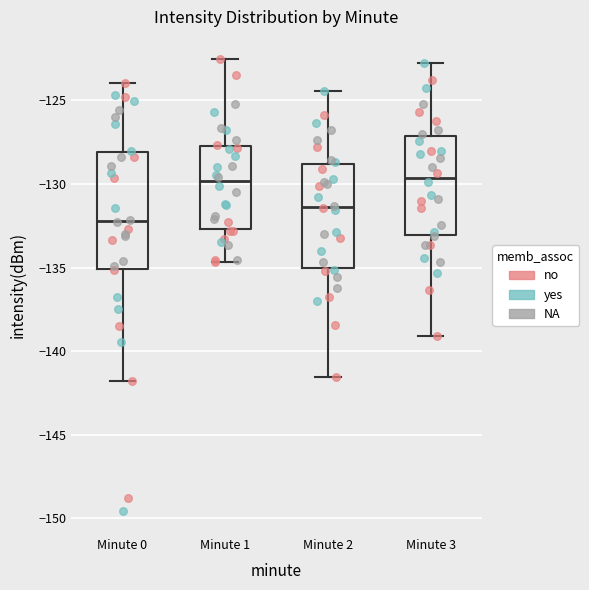

Comparing the boxes themselves (not the whiskers), which one is the tallest?

Minute 0